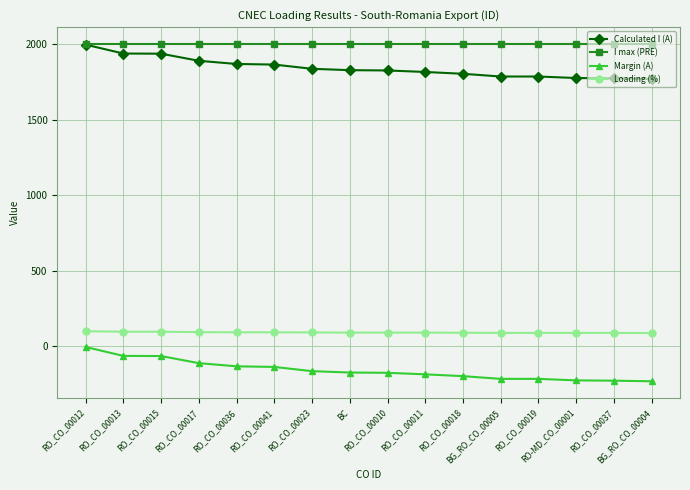

How many values in the Loading (%) series are below 91?

6